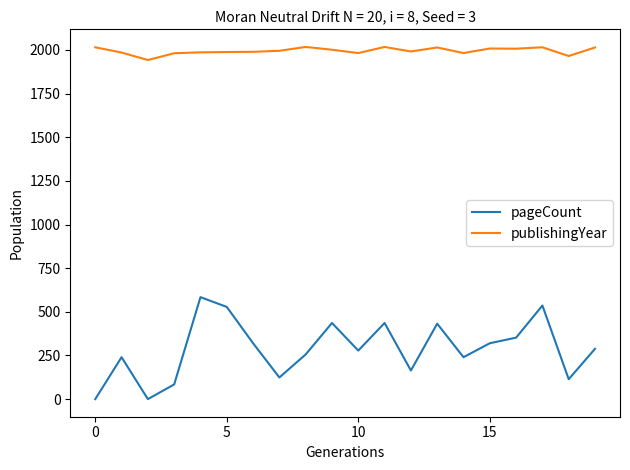

What is the difference between the maximum and minimum values in the publishingYear series?

75